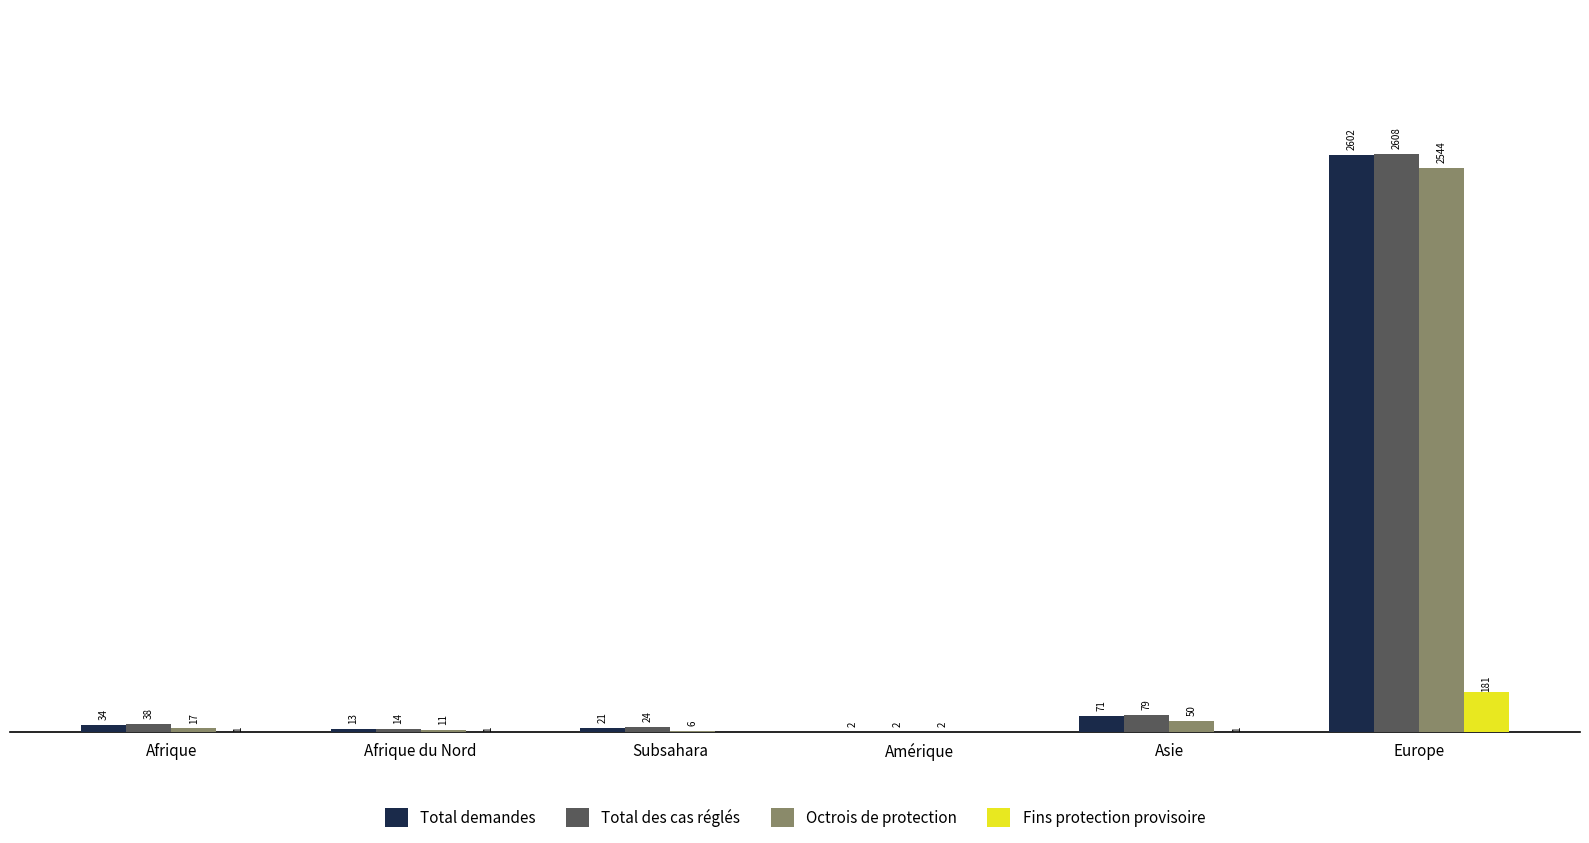

At which label does Octrois de protection reach its peak?

Europe